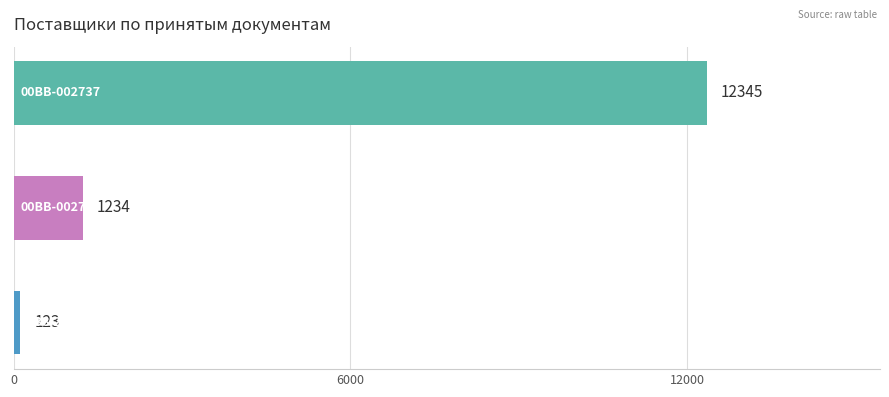

What is the difference between the second highest and minimum values?

1111